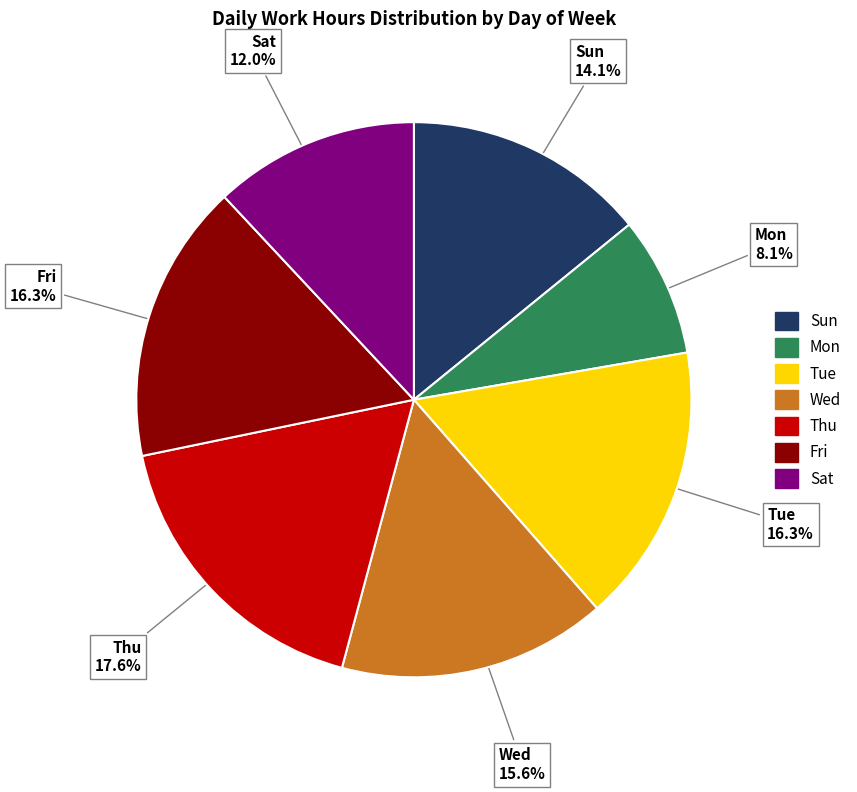

Combined, what portion of the pie is Wed and Fri?

31.9%